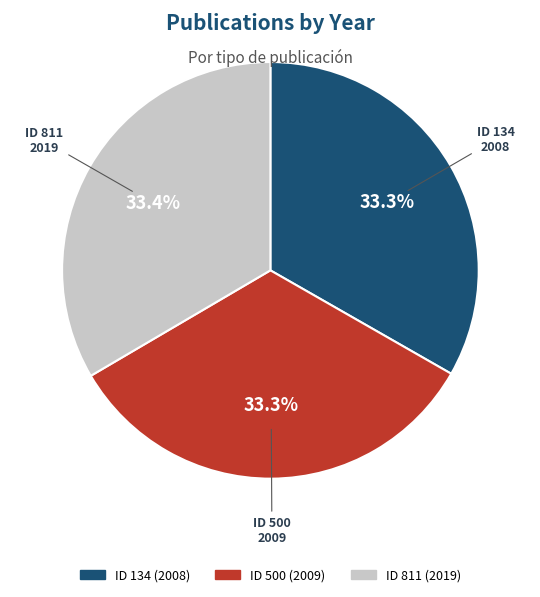

Is there any slice that represents more than half of the pie?

No